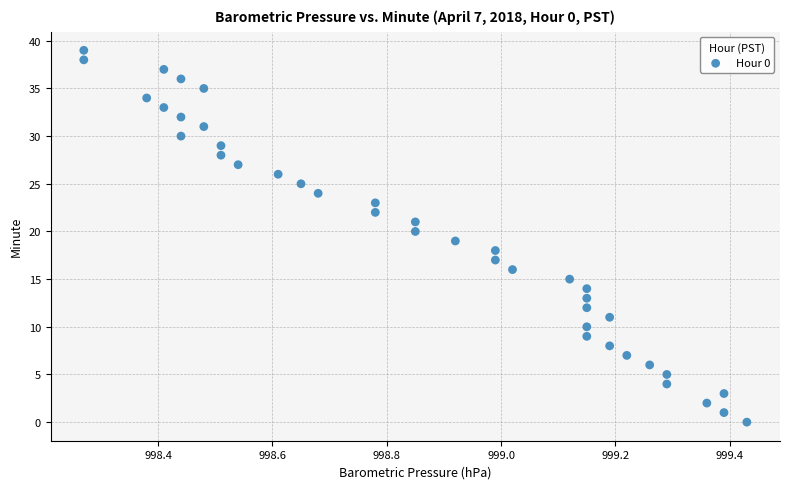

What is the range of Y values (max minus min)?

39